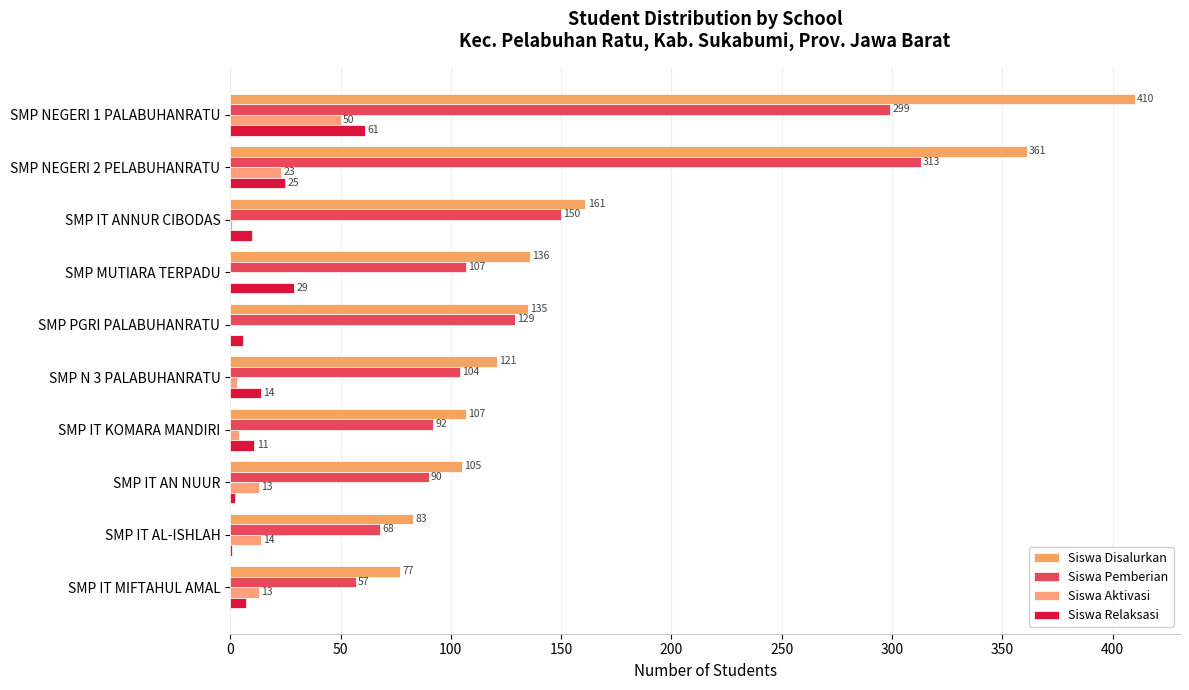

What is the average value of the Siswa Pemberian series?

141